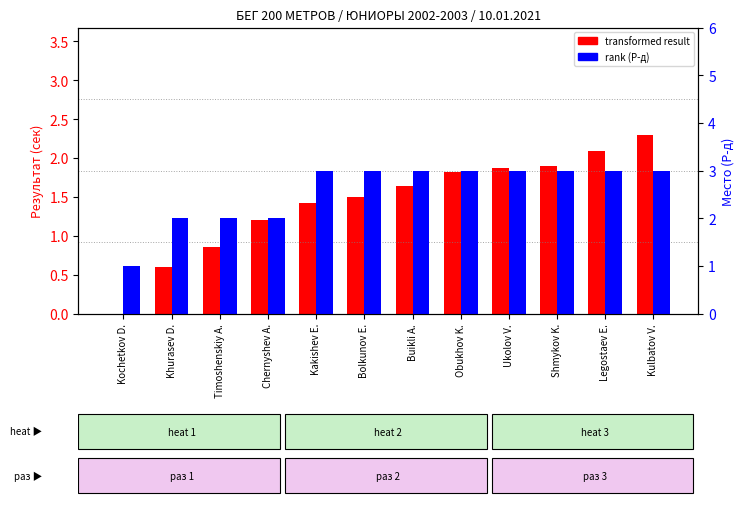

Is it true that Р-д (round/heat) equals 3.0 at Ukolov V.?

True